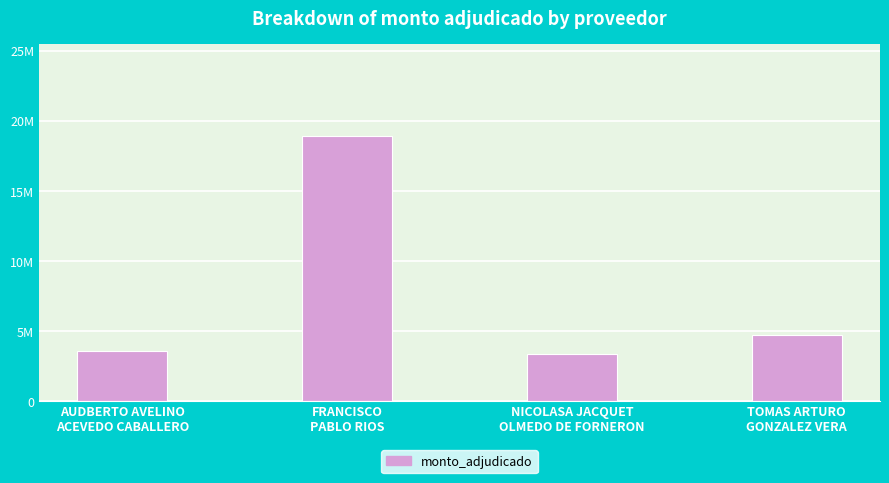

Where is the data nearest to the value 11095500?

TOMAS ARTURO
GONZALEZ VERA